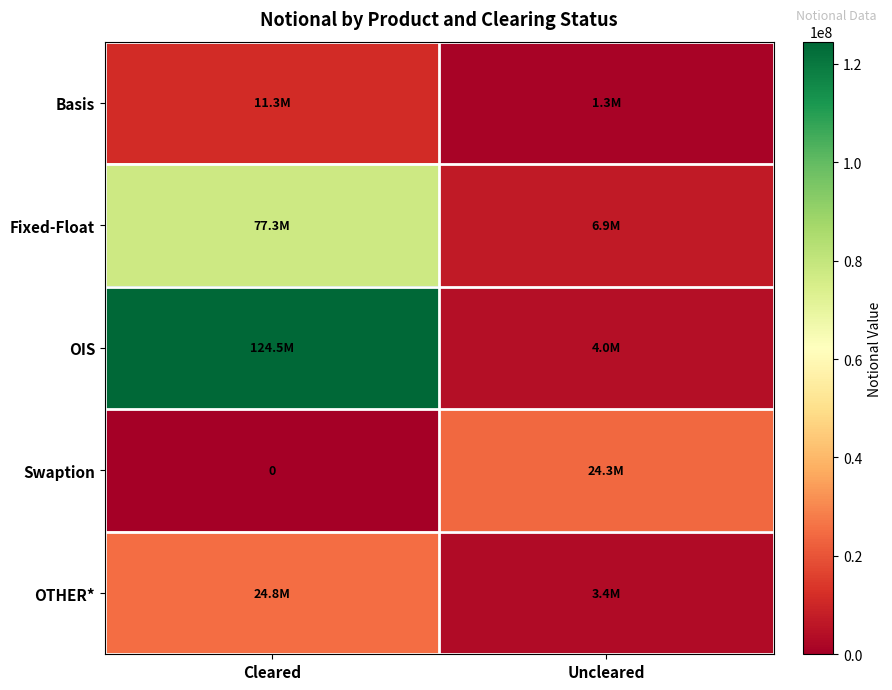

True or false: OIS has a value of 4013957 at Uncleared.

True